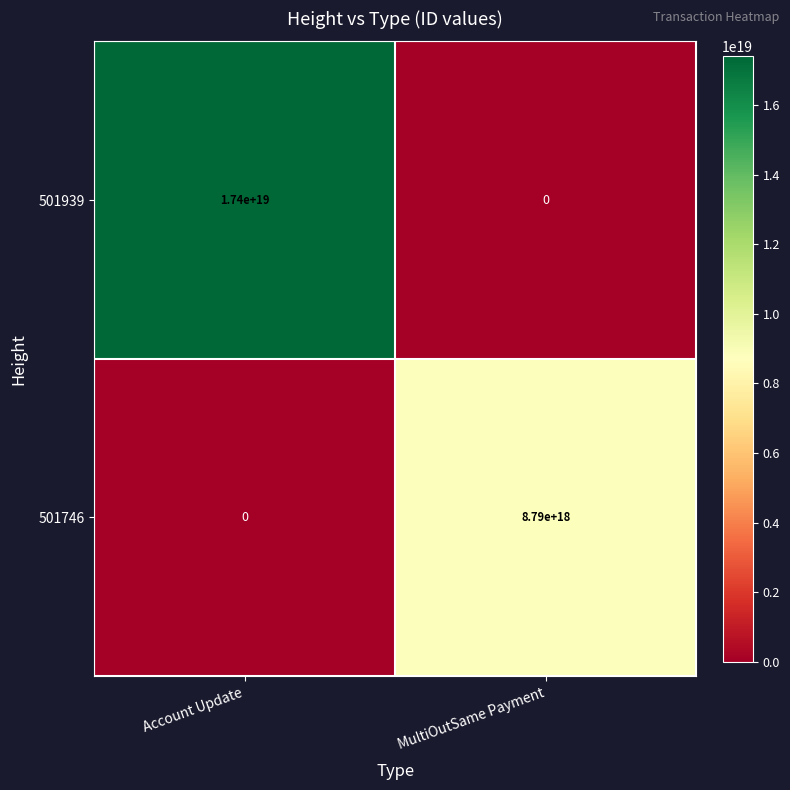

At how many categories does at least one series exceed 9577713703382644736?

1